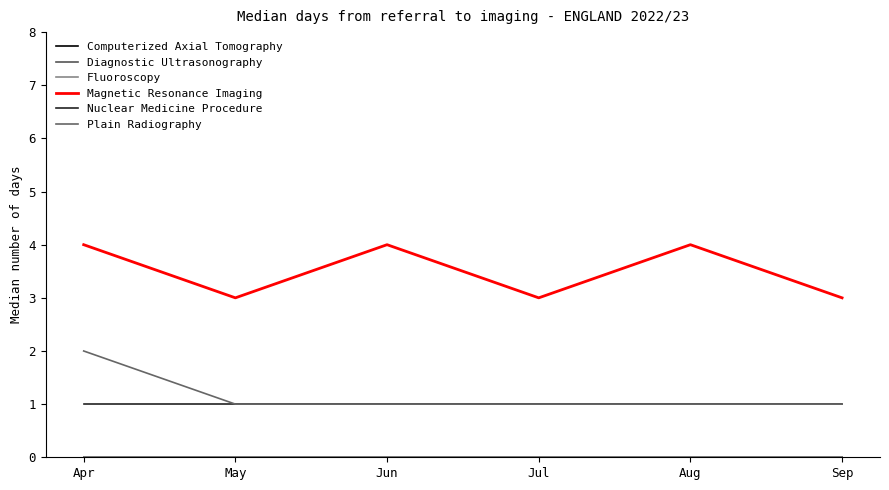

Is this an area chart (filled region under the line)?

No